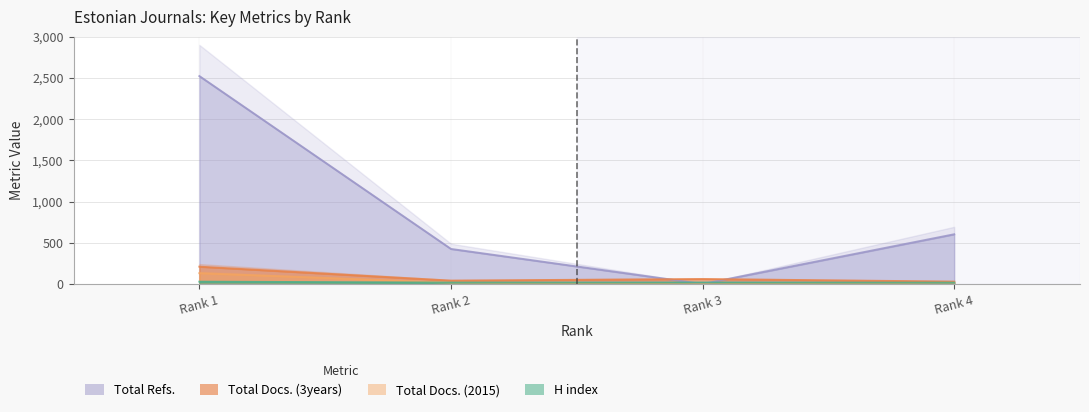

Which series has the largest total across all categories?

Total Refs.